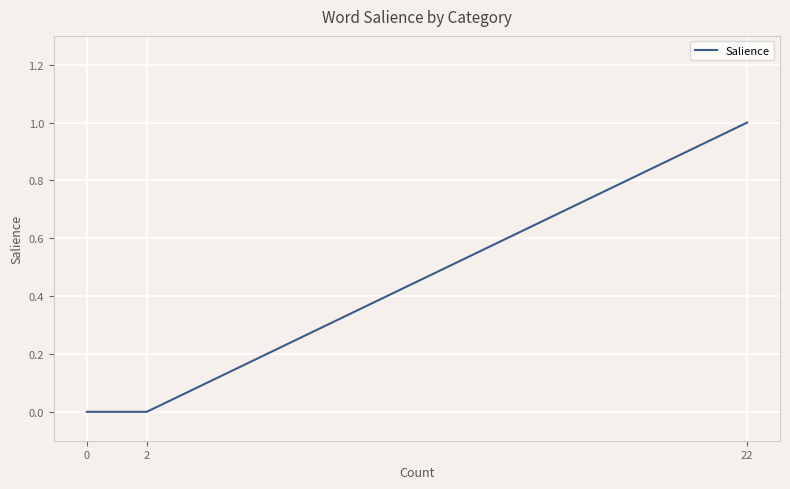

Is it true that the value at 22 is 1?

True